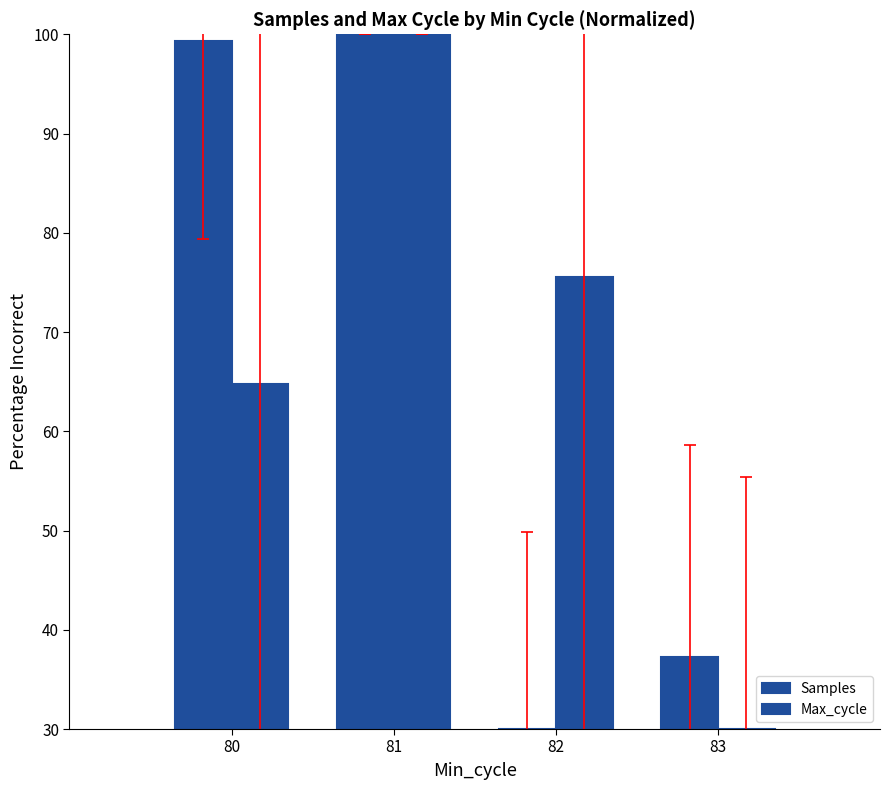

How many data points in Max_cycle are above 75?

2